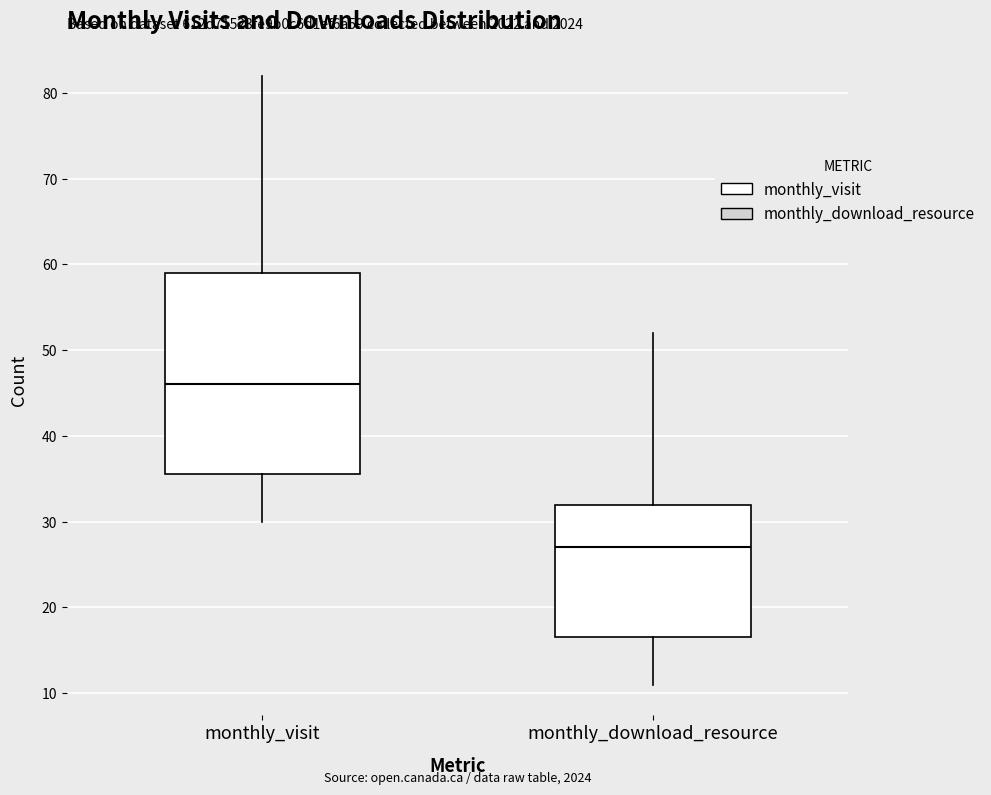

Where does the lower whisker of the box for monthly_visit end on the y-axis? The values are not printed on the chart, so give them approximately, as read against the axis.

30